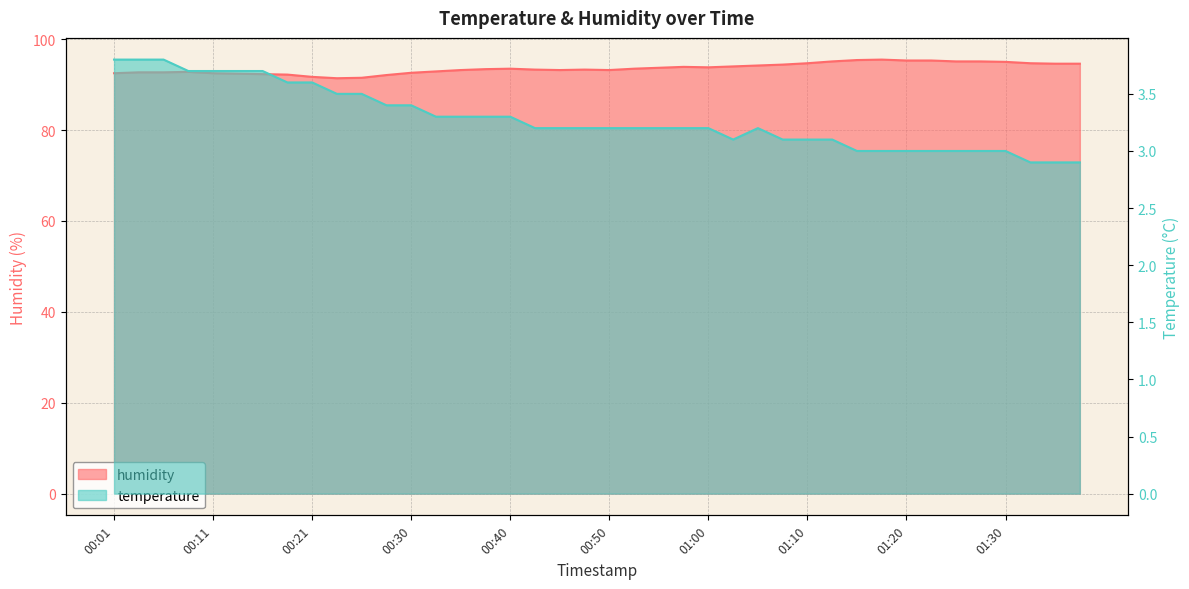

What is the difference between the humidity values at 01:23 and 01:33?

0.6